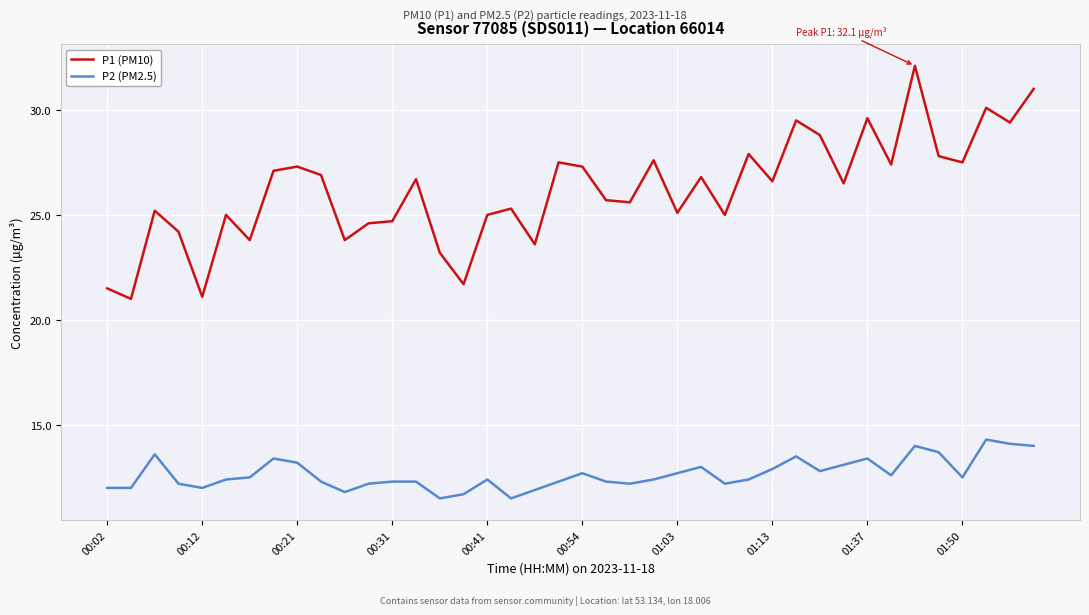

What is the difference between the second highest and minimum values in the P1 (PM10) series?

10.0